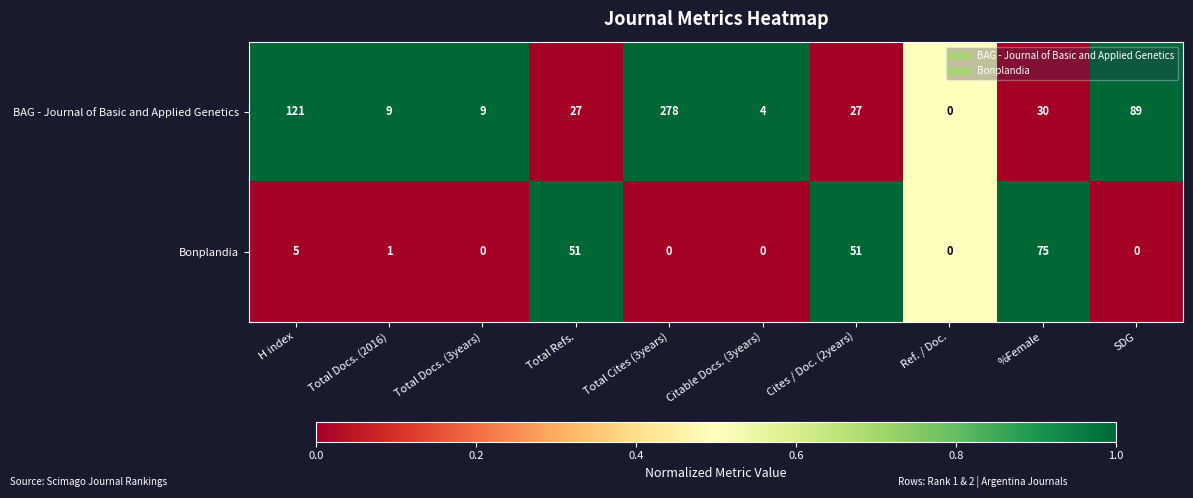

What is the sum of the BAG - Journal of Basic and Applied Genetics values at Cites / Doc. (2years) and SDG?

116